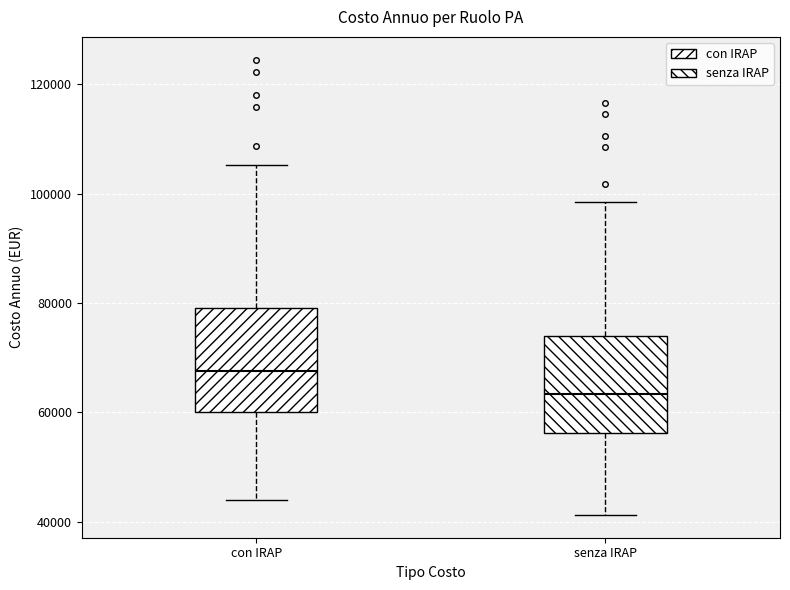

Where does the upper whisker of the box for con IRAP end on the y-axis? The values are not printed on the chart, so give them approximately, as read against the axis.

106000